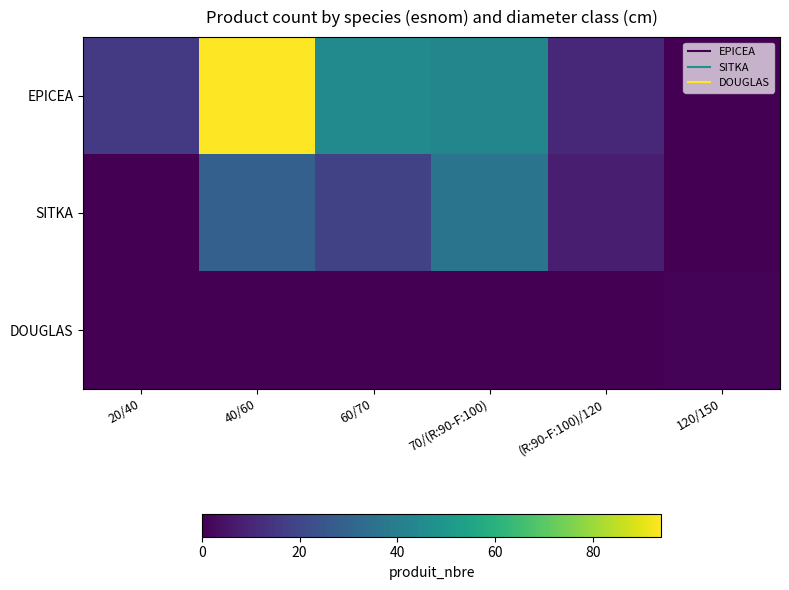

At how many categories does at least one series exceed 82?

1